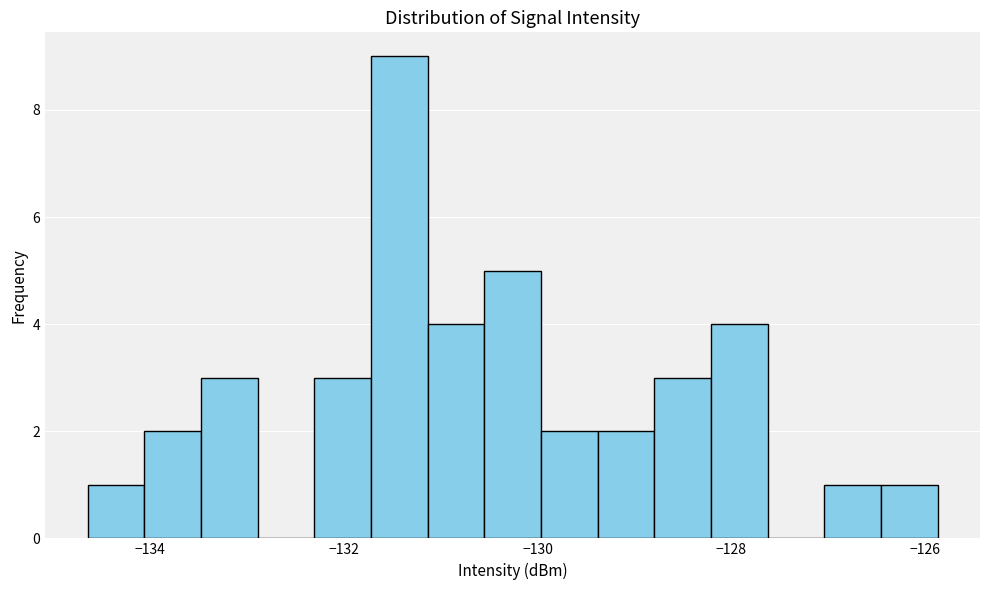

Around what value on the x-axis is the tallest bar? Give the approximate position of its centre, as read against the axis.

-131.4